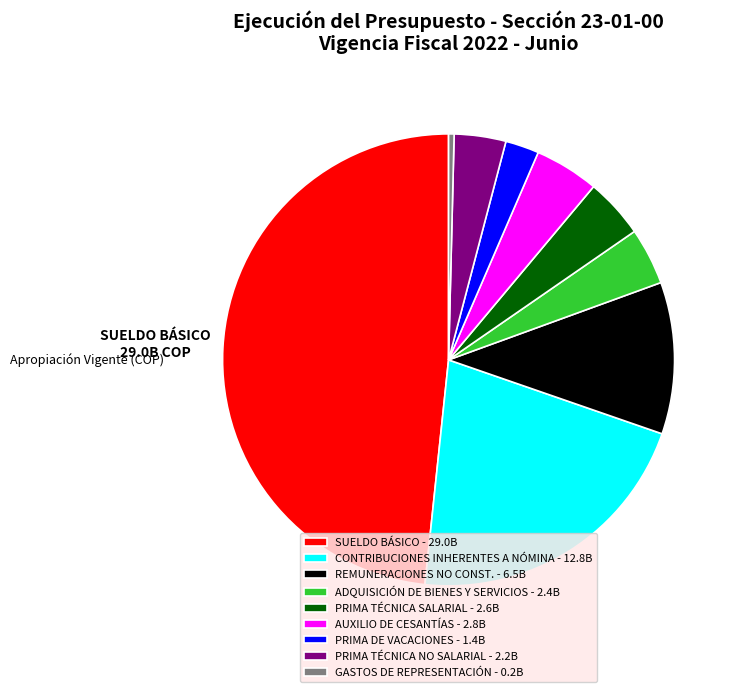

True or false: AUXILIO DE CESANTÍAS - 2.8B accounts for 5% of the total.

True